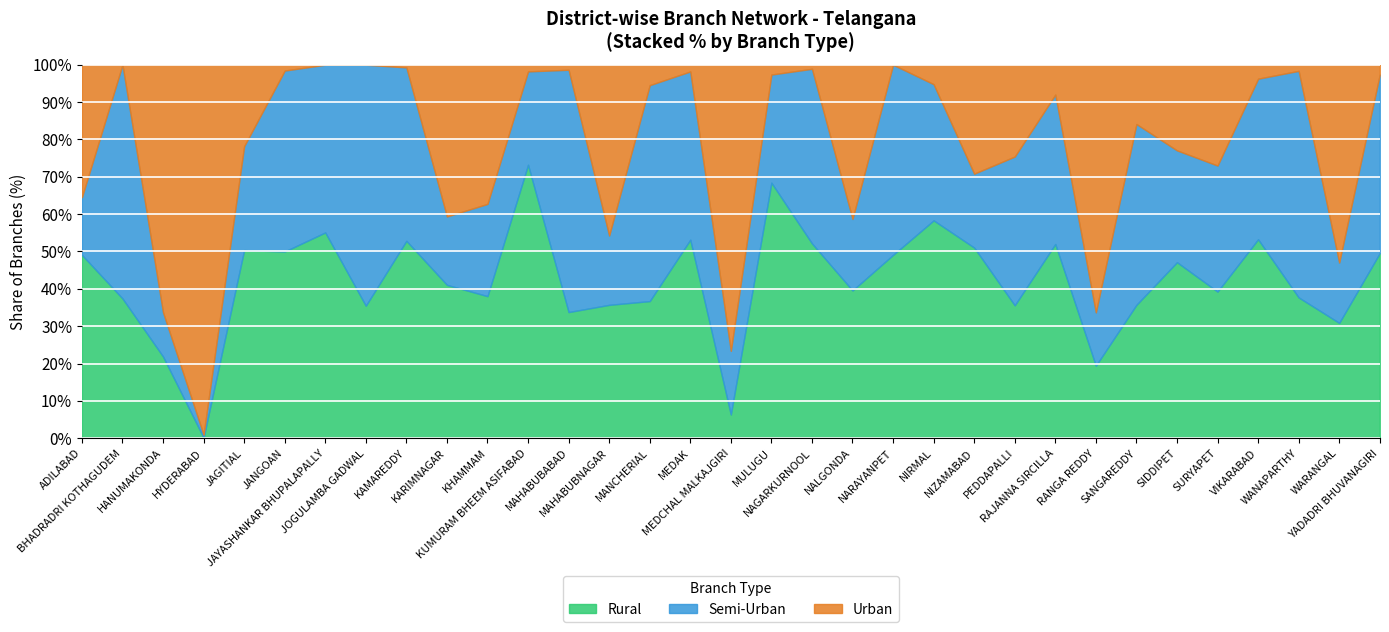

What is the maximum value for Rural?

73.2